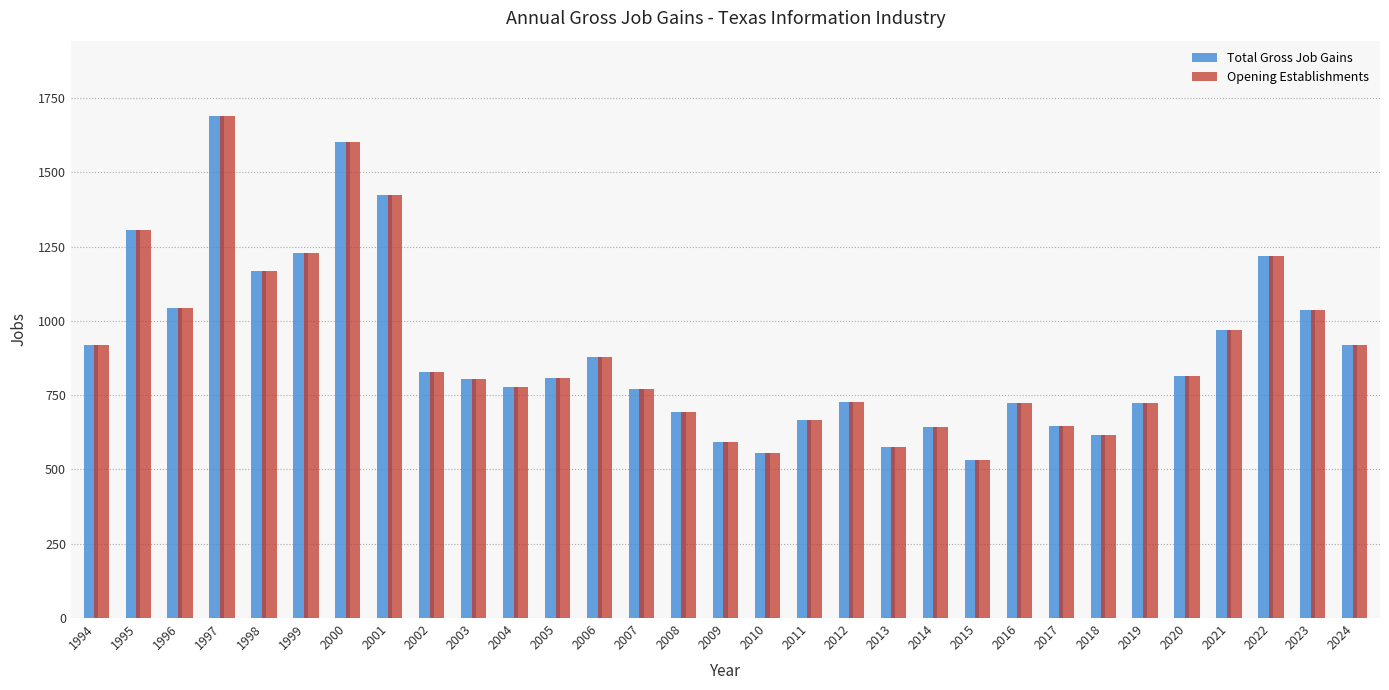

The Opening Establishments series shows 771 at 2007. True or false?

True